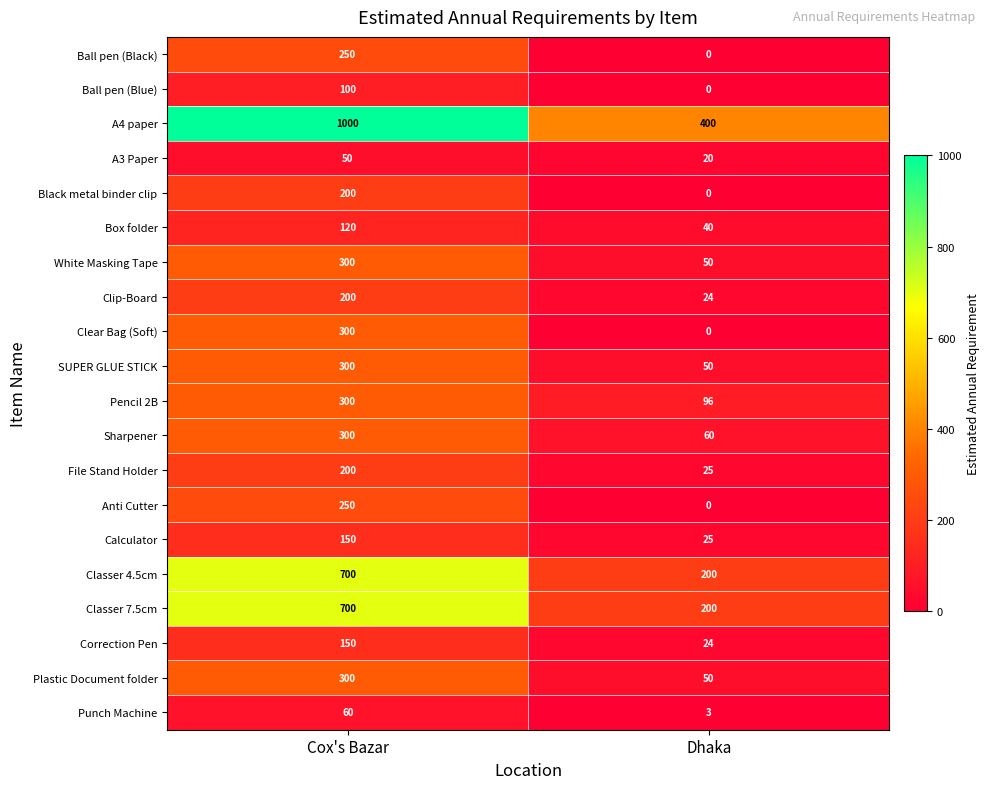

The value of Clip-Board at Cox's Bazar is 95. True or false?

False